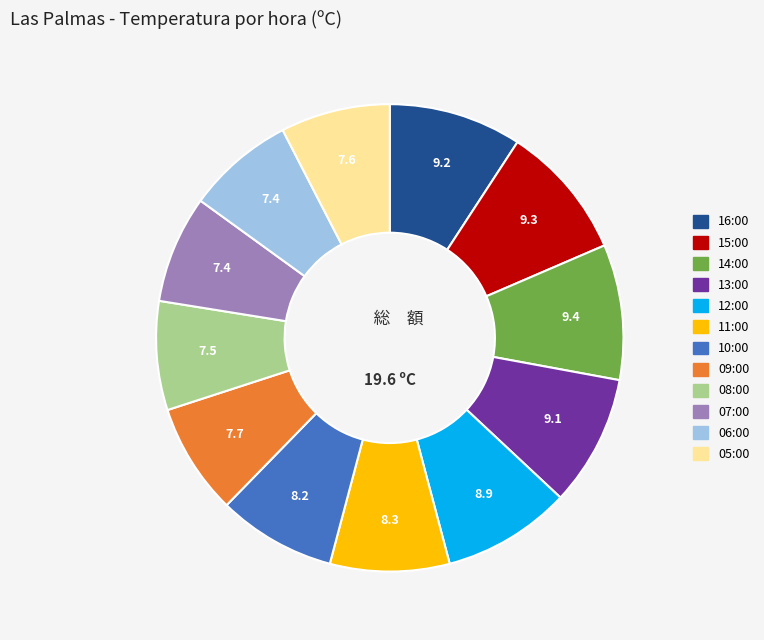

Approximately how many times larger is the value at 10:00 compared to 05:00?

1.1